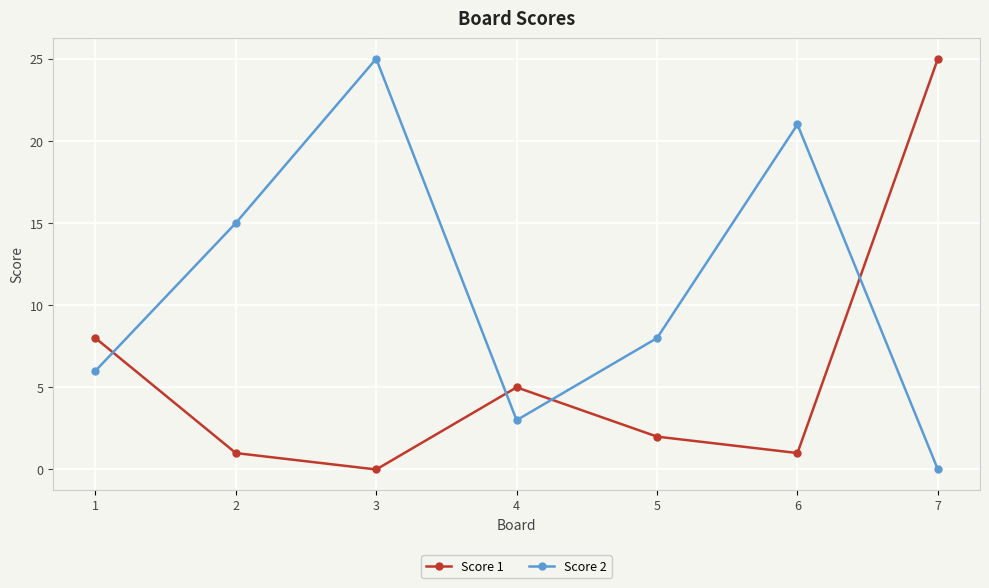

True or false: Score 1 has more than 0 interior local peaks.

True